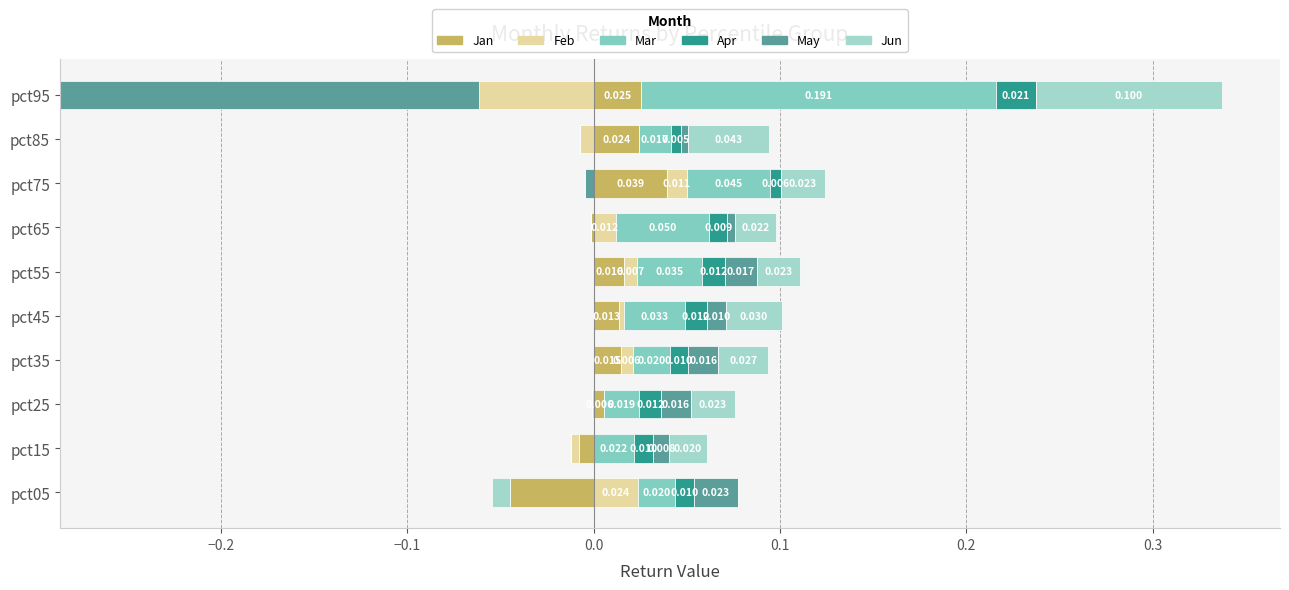

How many data points in Feb are above 0?

6